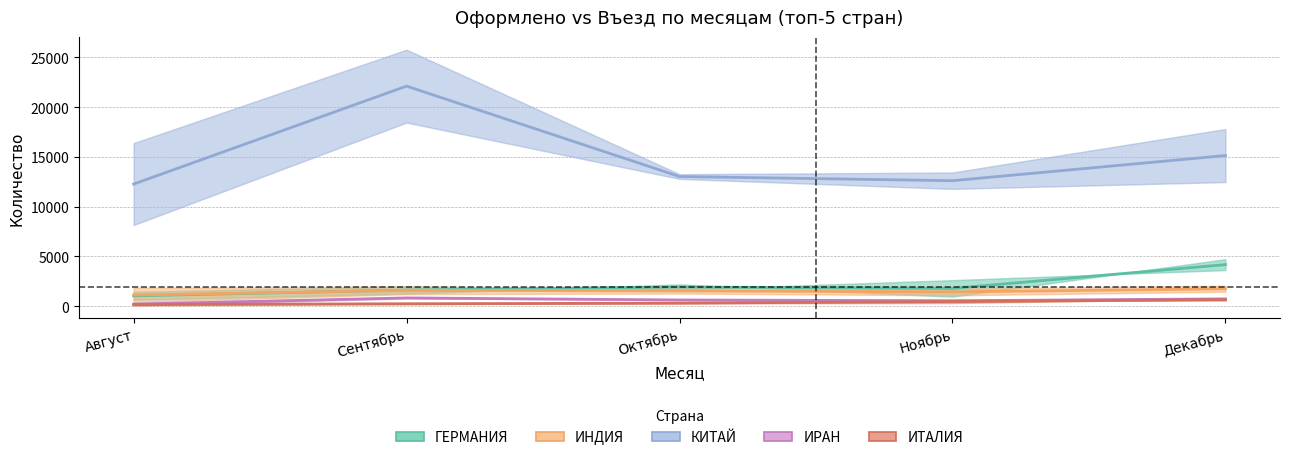

Rank the series at Декабрь from highest to lowest value.

КИТАЙ, ГЕРМАНИЯ, ИНДИЯ, ИРАН, ИТАЛИЯ